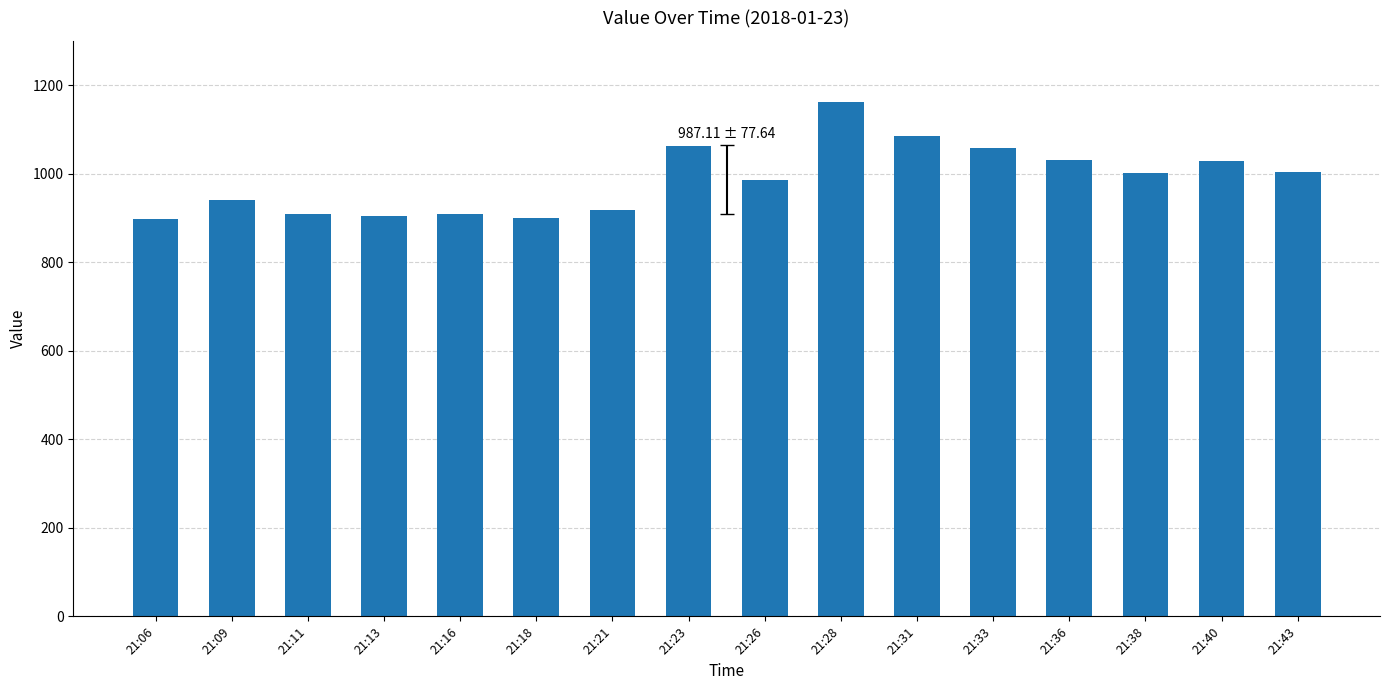

What is the minimum value shown in the chart?

898.1